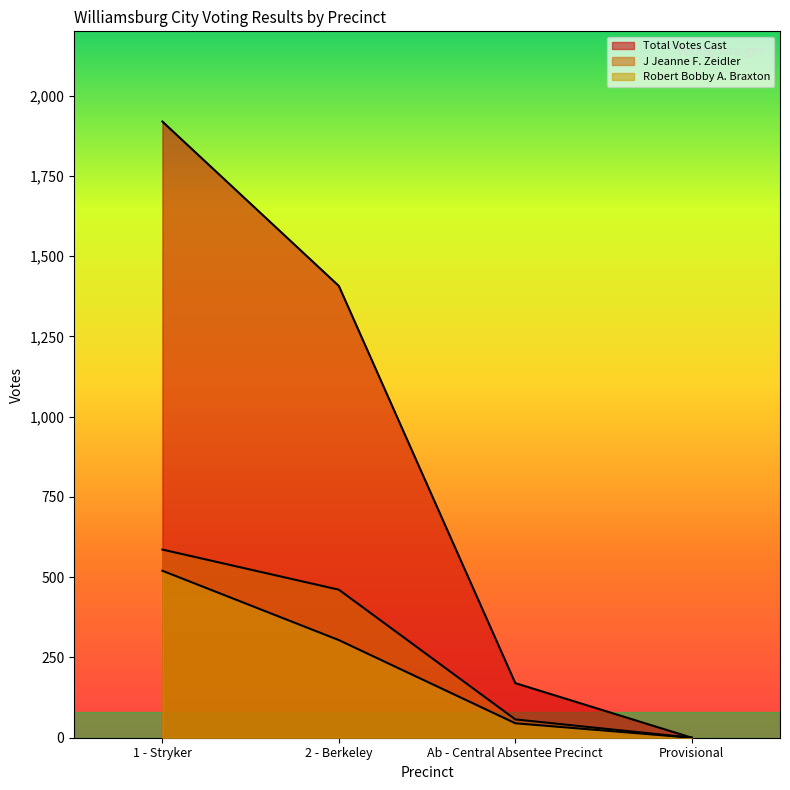

True or false: J Jeanne F. Zeidler and Robert Bobby A. Braxton cross at least once.

False